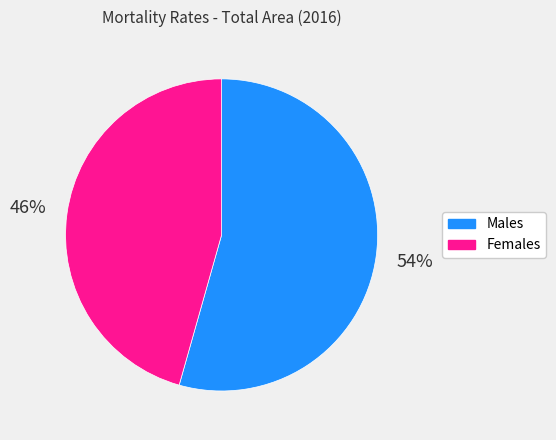

Is there a majority slice in this chart?

Yes